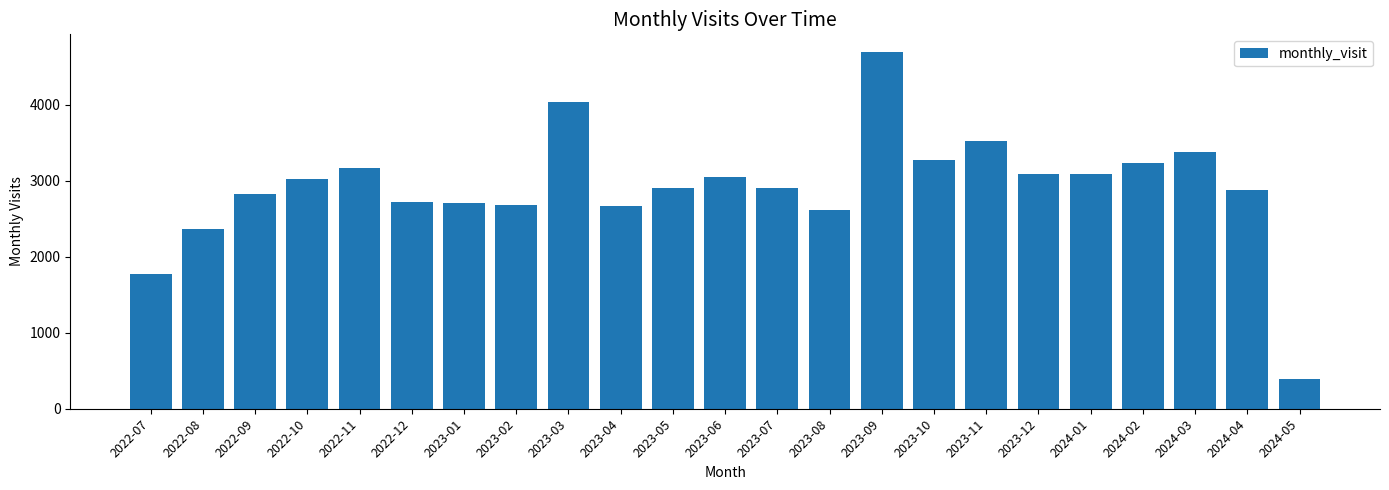

At which category does the chart reach its minimum across all series?

2024-05